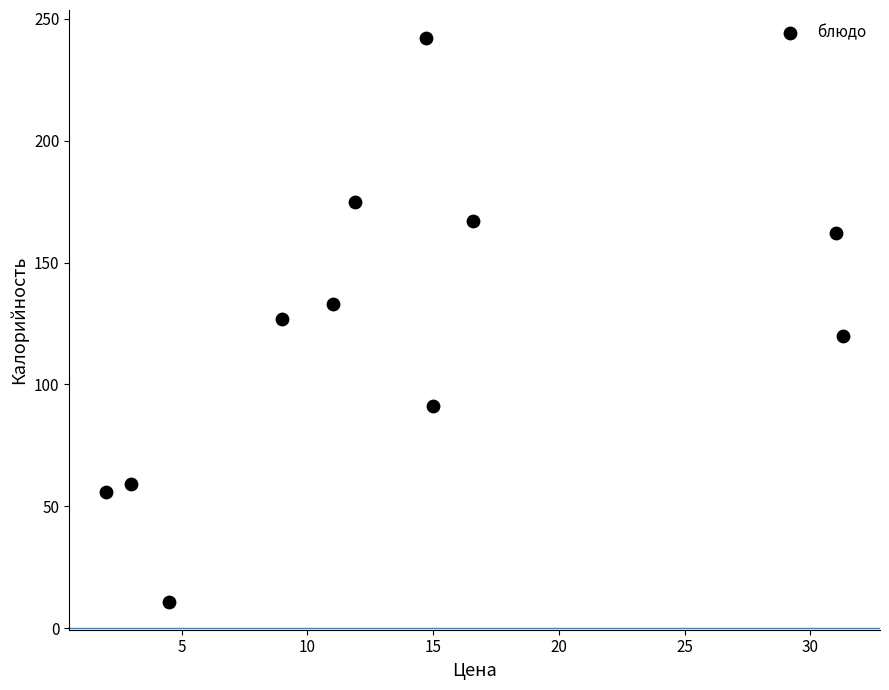

What is the range of Y values (max minus min)?

231